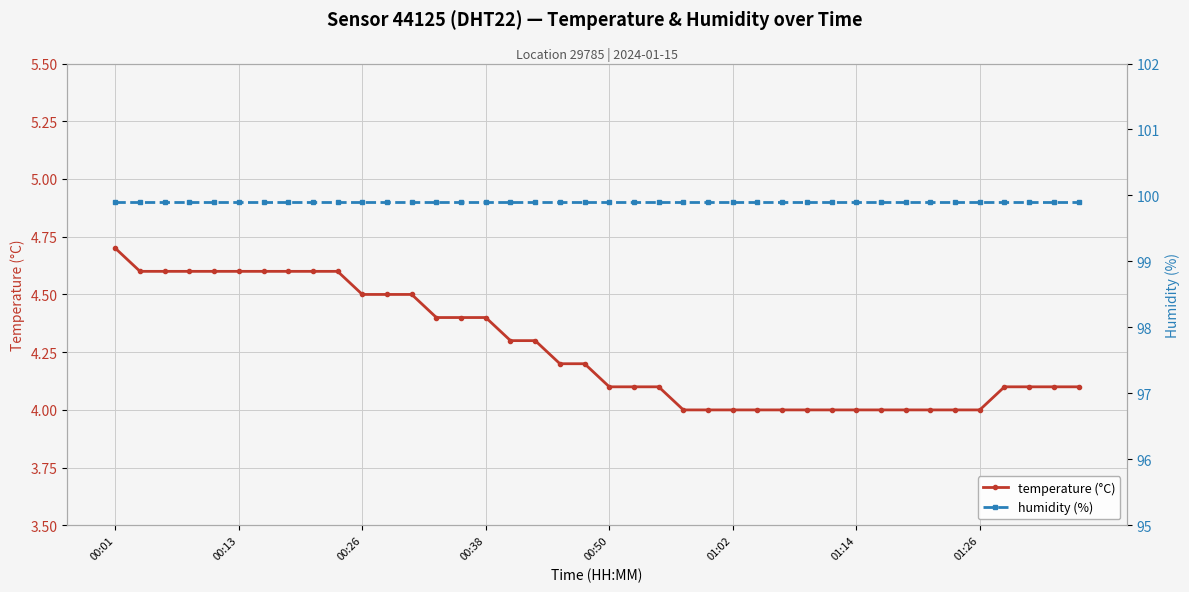

What is the maximum value for temperature (°C)?

4.7